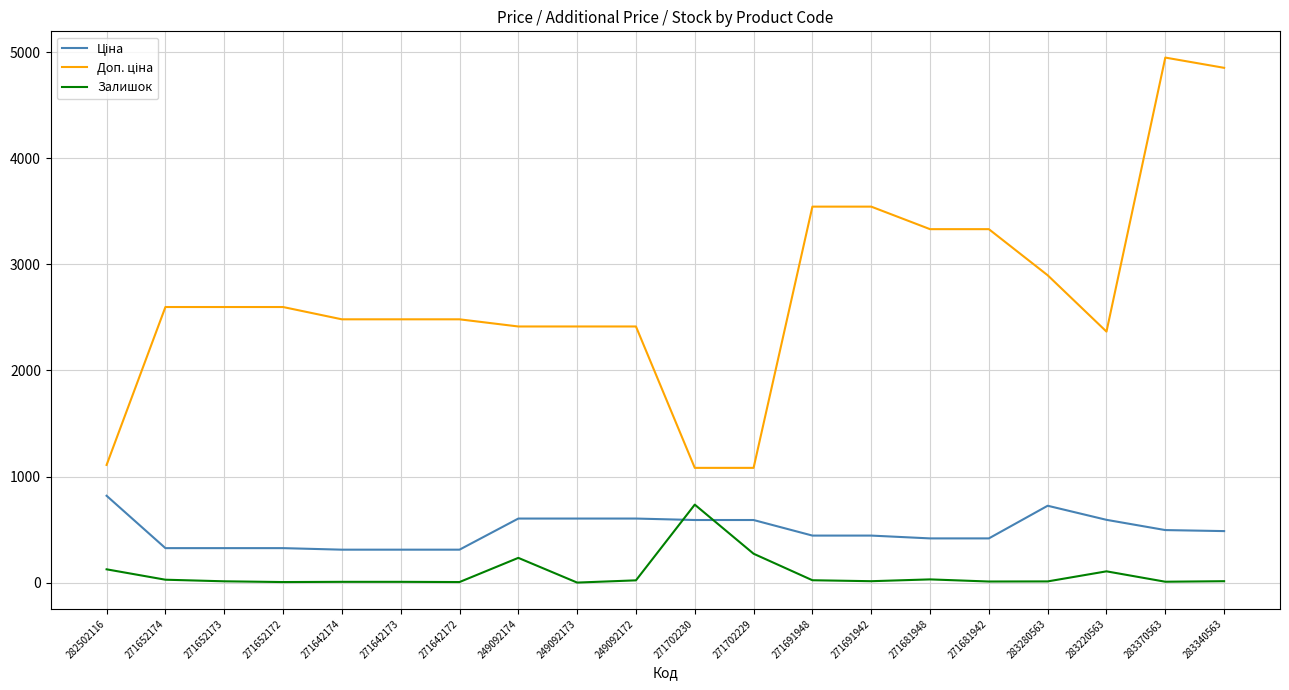

What is the greatest value displayed?

4950.4